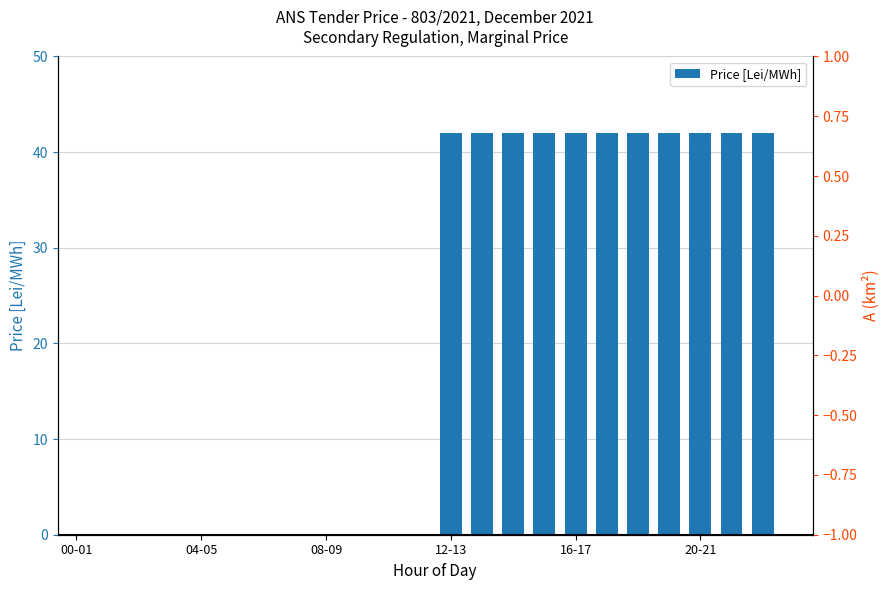

How many positive values are there?

11